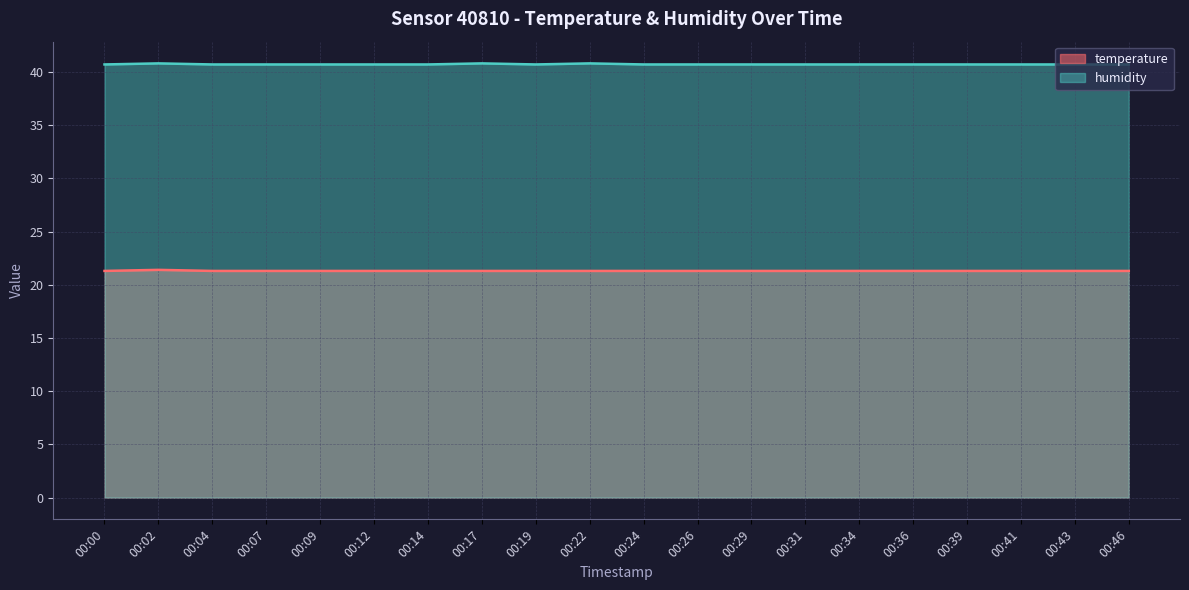

Rank the series by their average value, from lowest to highest.

temperature, humidity